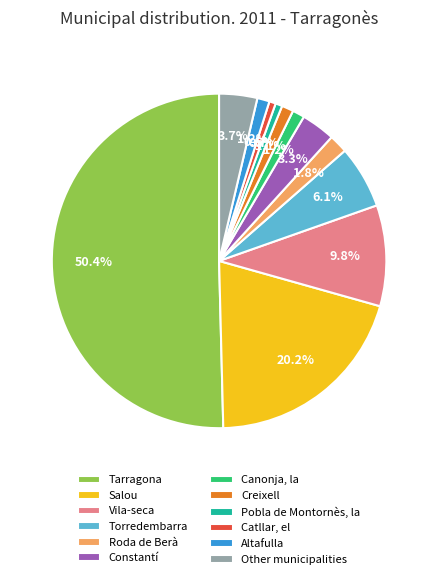

To the nearest percent, what is the combined percentage of Altafulla and Tarragona?

52%